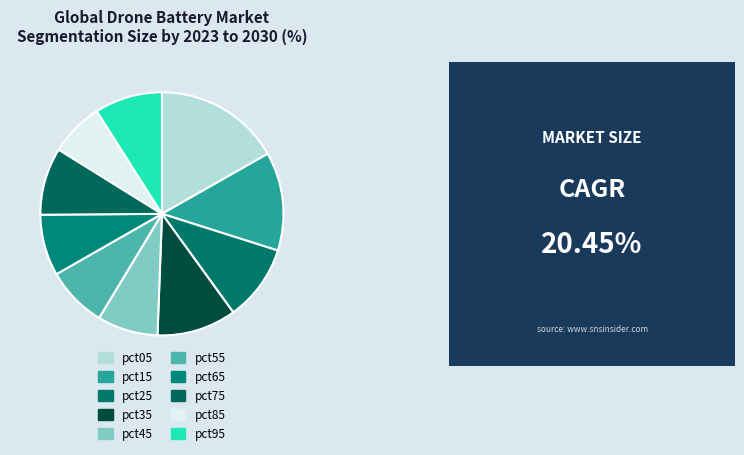

Rank the categories by value from highest to lowest.

pct05, pct15, pct35, pct25, pct95, pct75, pct65, pct55, pct45, pct85